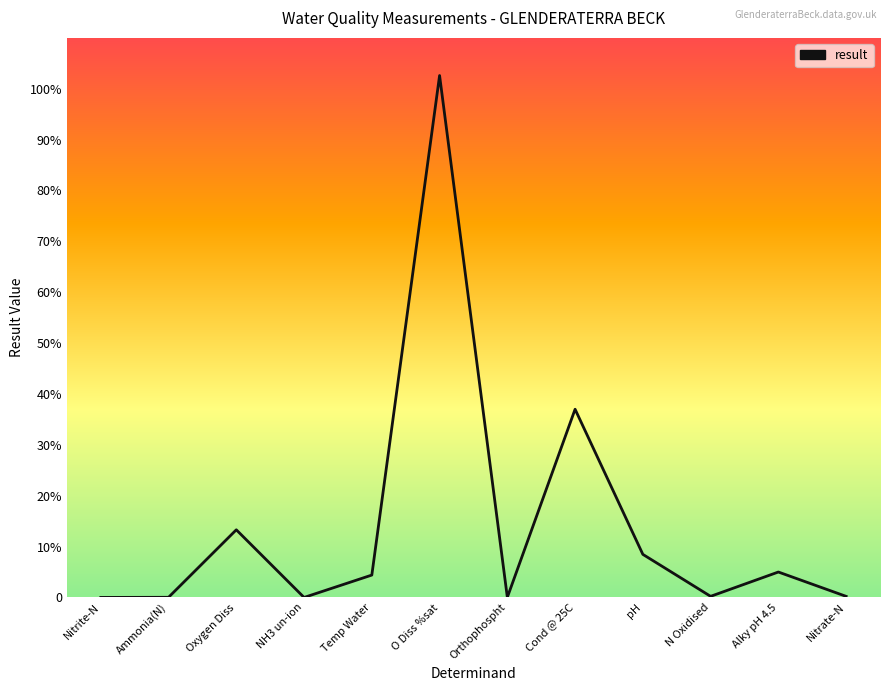

The chart shows a value of 37.0 at Cond @ 25C. True or false?

True